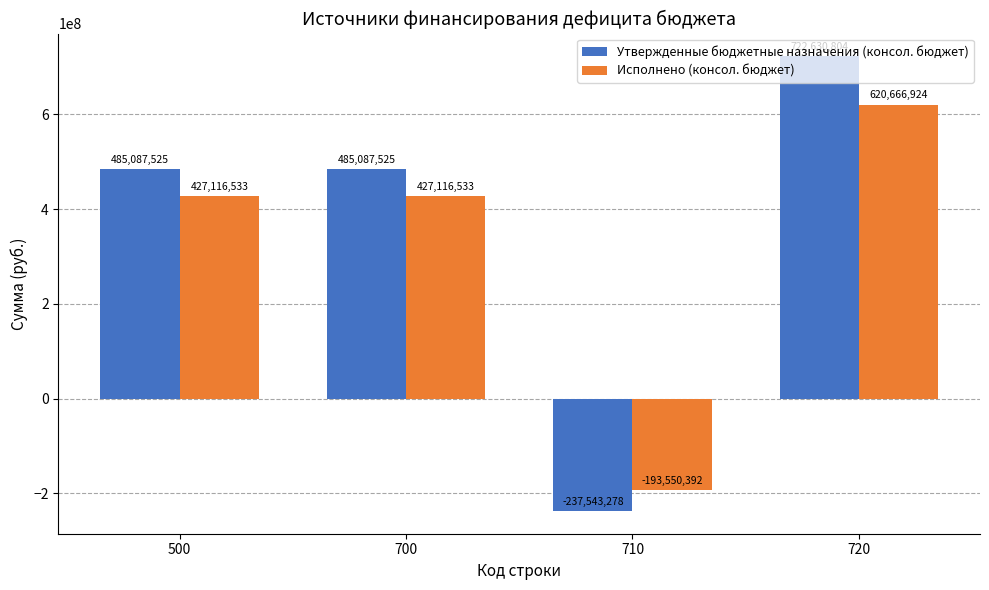

What is the greatest value displayed?

722630803.9